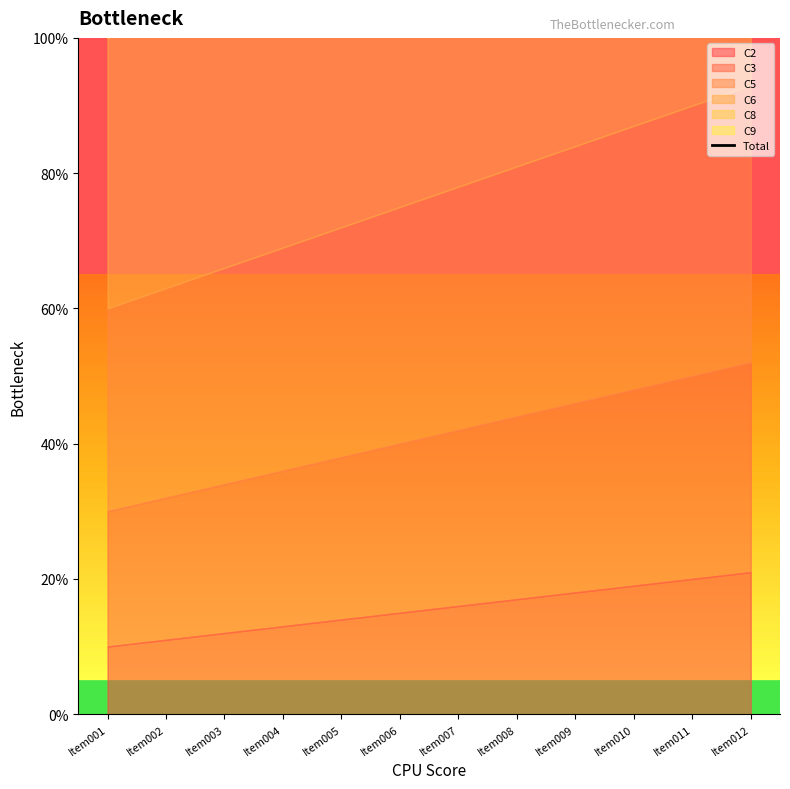

Where is the data nearest to the value 232?

Item006